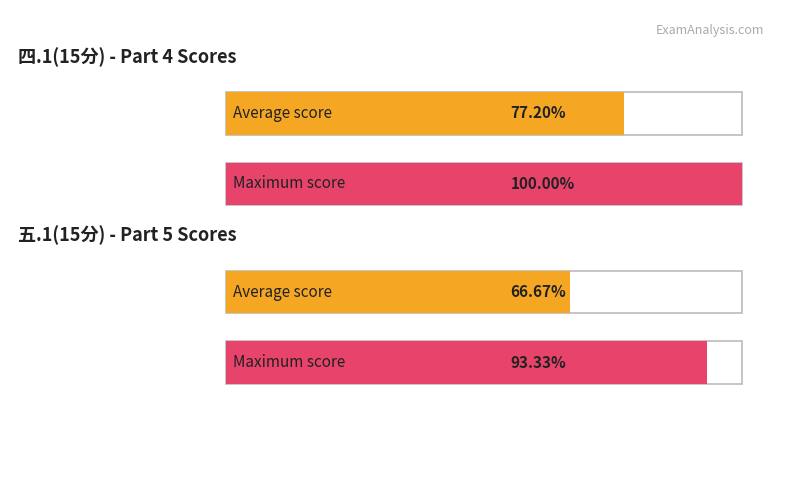

How many bars are there in each group?

2